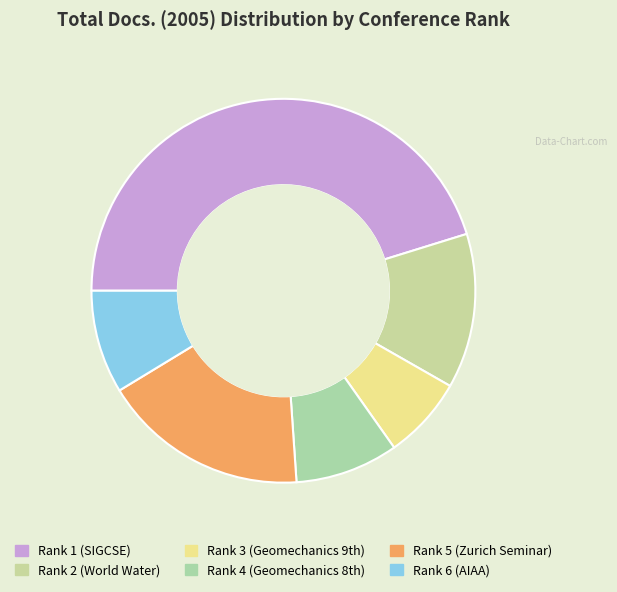

Count the number of slices in the pie.

6